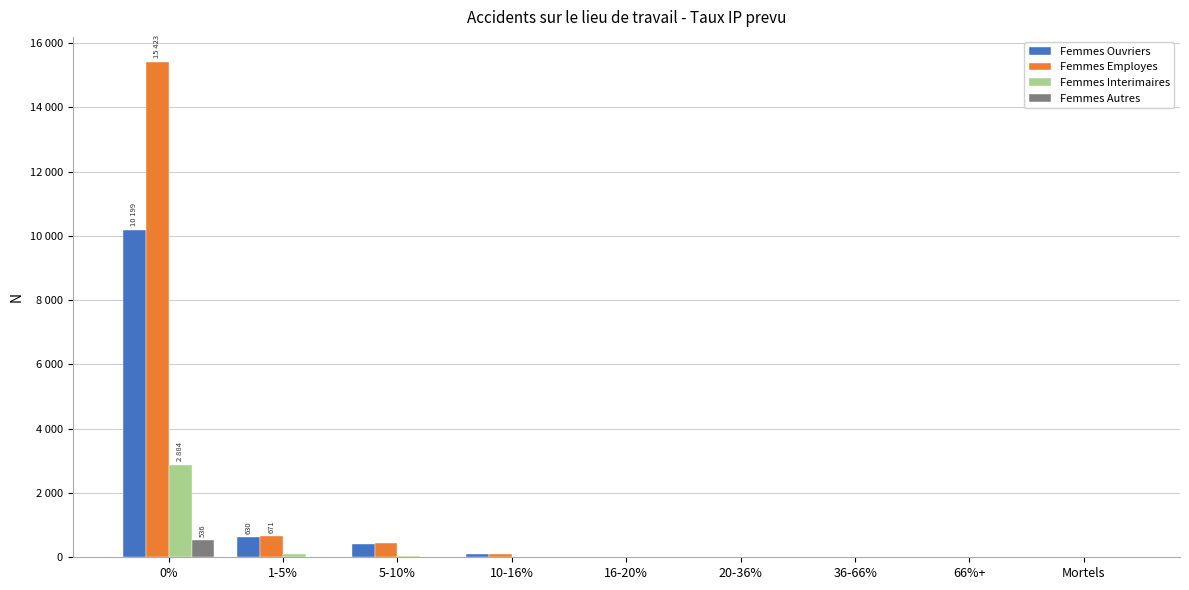

At 66%+, list the series in order from largest to smallest.

Femmes Employes, Femmes Ouvriers, Femmes Interimaires, Femmes Autres